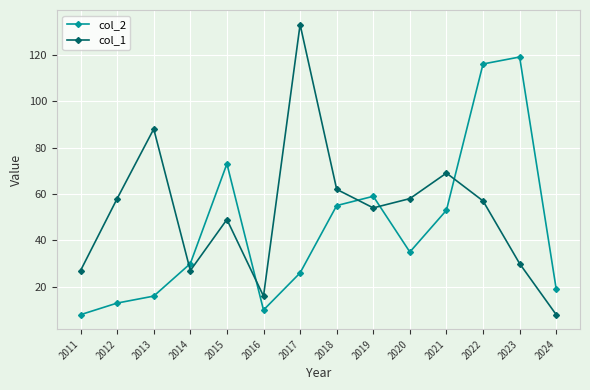

True or false: col_1 and col_2 intersect in this chart.

True